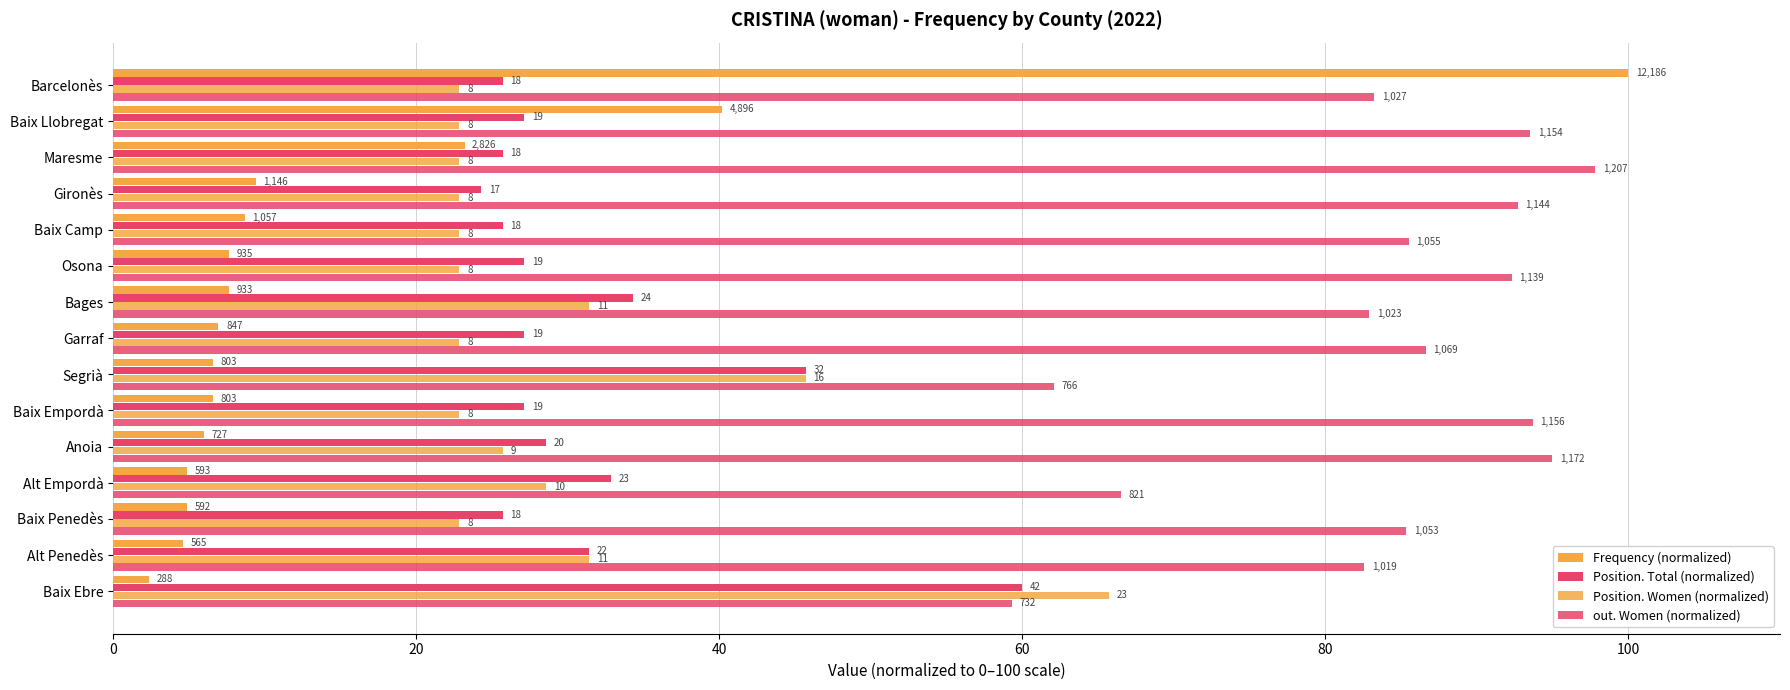

What is the highest value of the Position. Total (normalized) series?

60.0